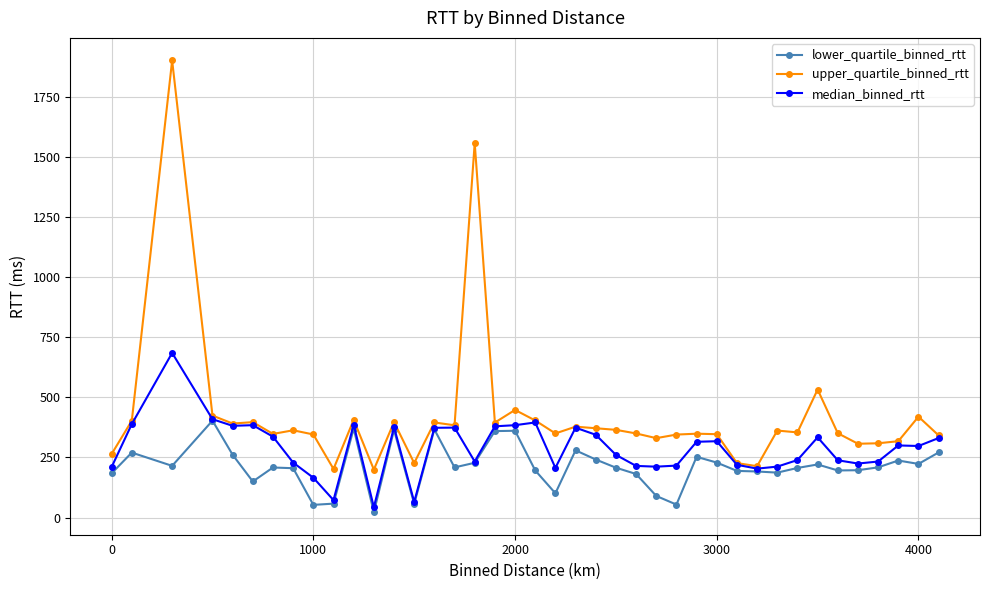

What are all the series names shown in the legend?

lower_quartile_binned_rtt, upper_quartile_binned_rtt, median_binned_rtt